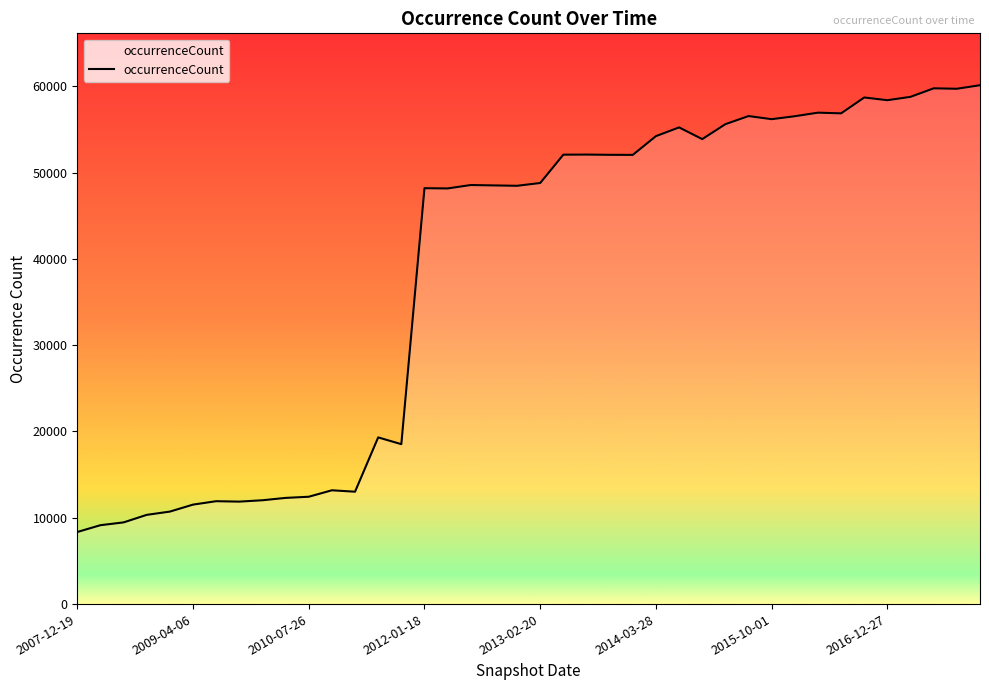

What is the minimum value shown in the chart?

8352